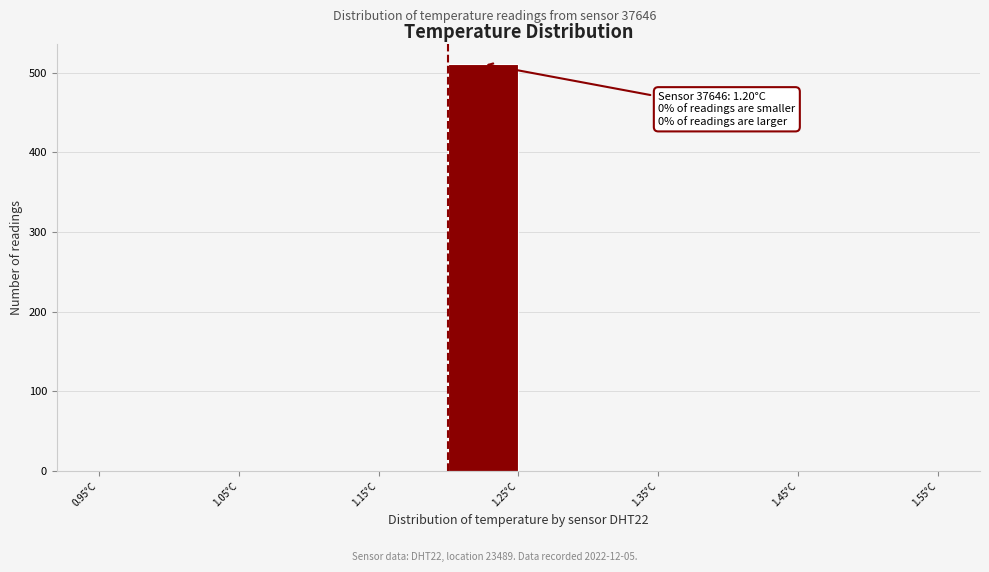

Which range on the x-axis has the tallest bar?

1.20 to 1.25